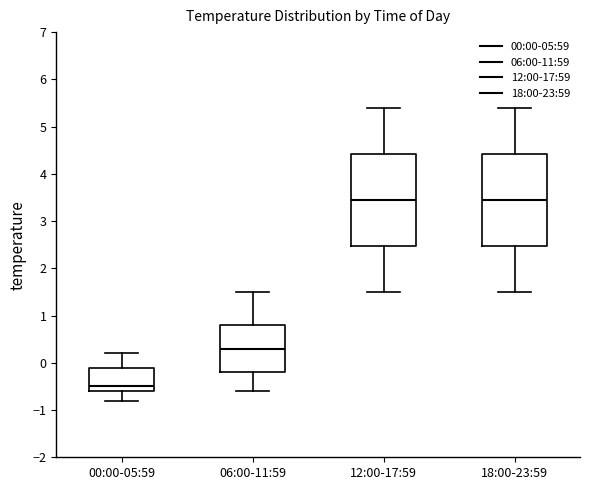

Reading left to right, read every box against the y-axis: the position of its median line, the range the box covers, and the ends of its whiskers. The values are not printed on the chart, so give them approximately, as read against the axis.

00:00-05:59: median -0.5, box -0.6 to -0.1, whiskers -0.8 to 0.2
06:00-11:59: median 0.3, box -0.2 to 0.8, whiskers -0.6 to 1.5
12:00-17:59: median 3.5, box 2.5 to 4.4, whiskers 1.5 to 5.4
18:00-23:59: median 3.5, box 2.5 to 4.4, whiskers 1.5 to 5.4